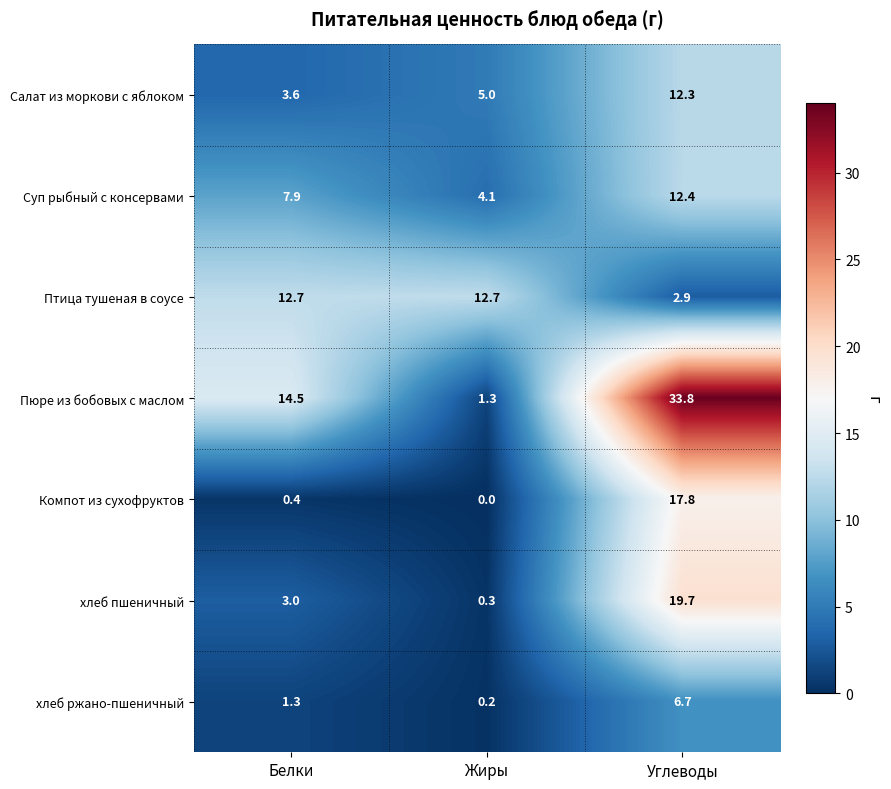

What is the sum of the хлеб пшеничный values at Белки and Углеводы?

22.7